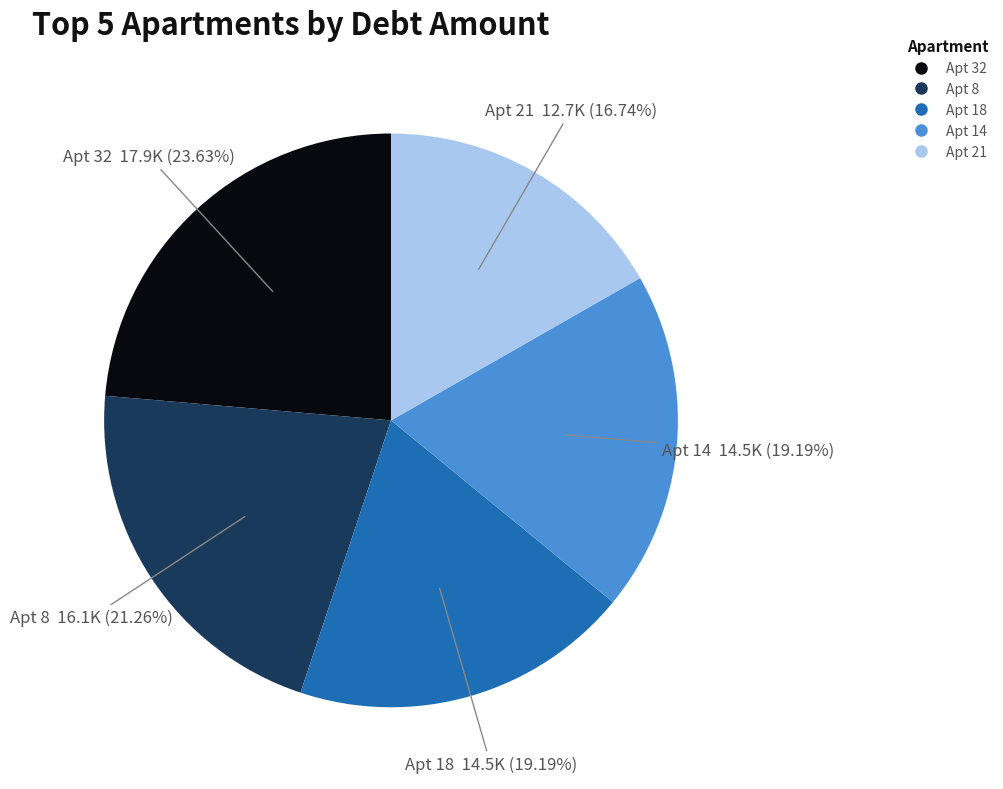

Is there any slice that represents more than half of the pie?

No